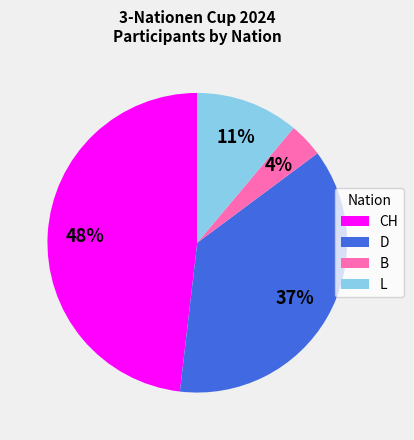

To the nearest percent, what is the difference between the largest and smallest slice percentages?

44%